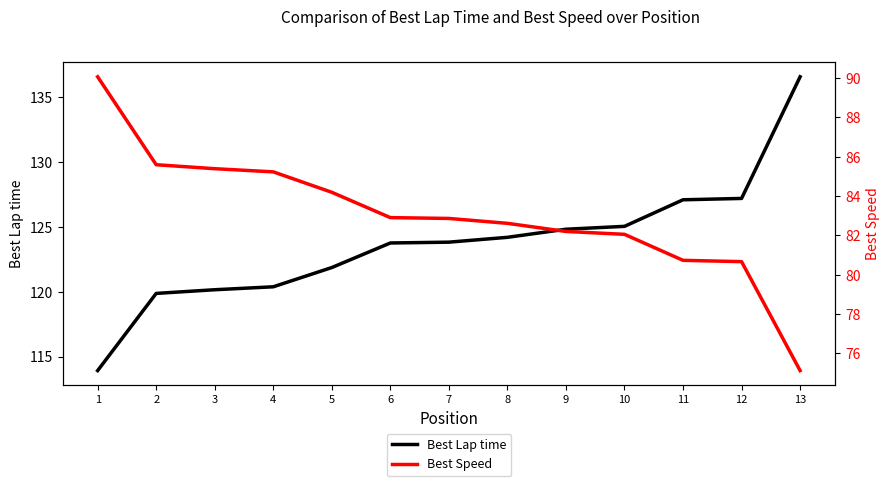

At 9, list the series in order from smallest to largest.

Best Speed, Best Lap time